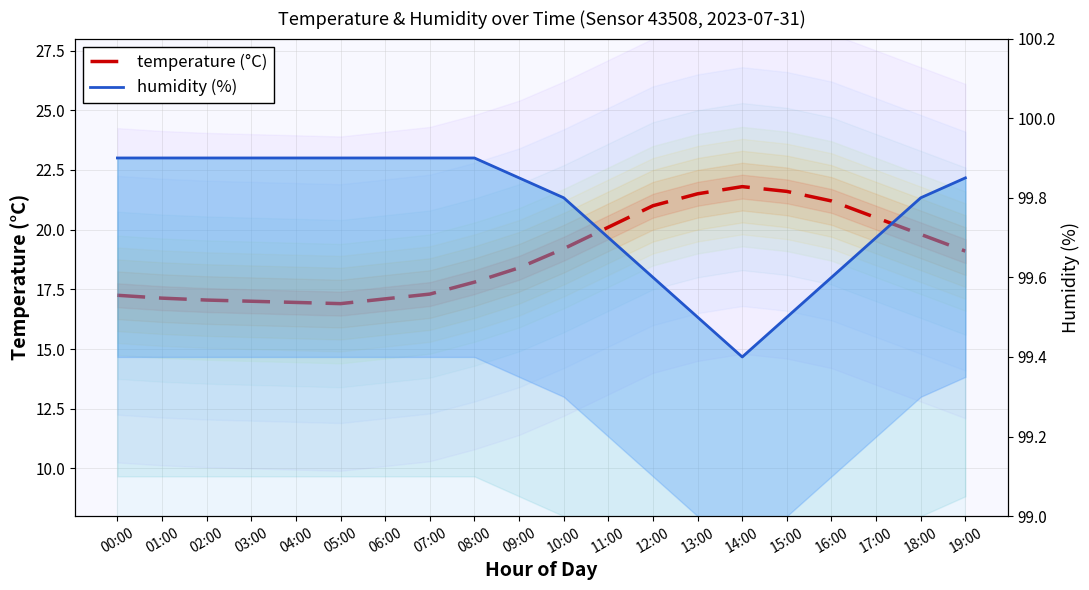

Rank the categories by temperature (°C) value from lowest to highest.

05:00, 04:00, 03:00, 02:00, 06:00, 01:00, 00:00, 07:00, 08:00, 09:00, 19:00, 10:00, 18:00, 11:00, 17:00, 12:00, 16:00, 13:00, 15:00, 14:00